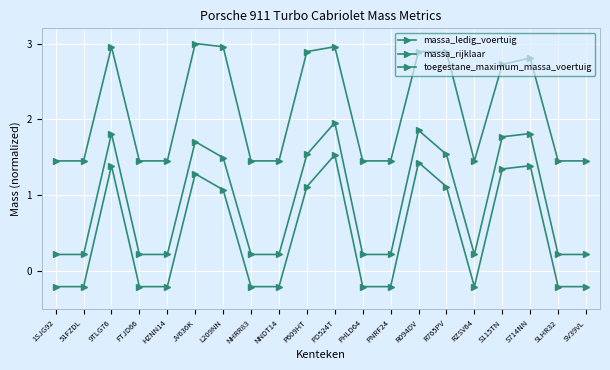

Count the number of categories in the chart.

20